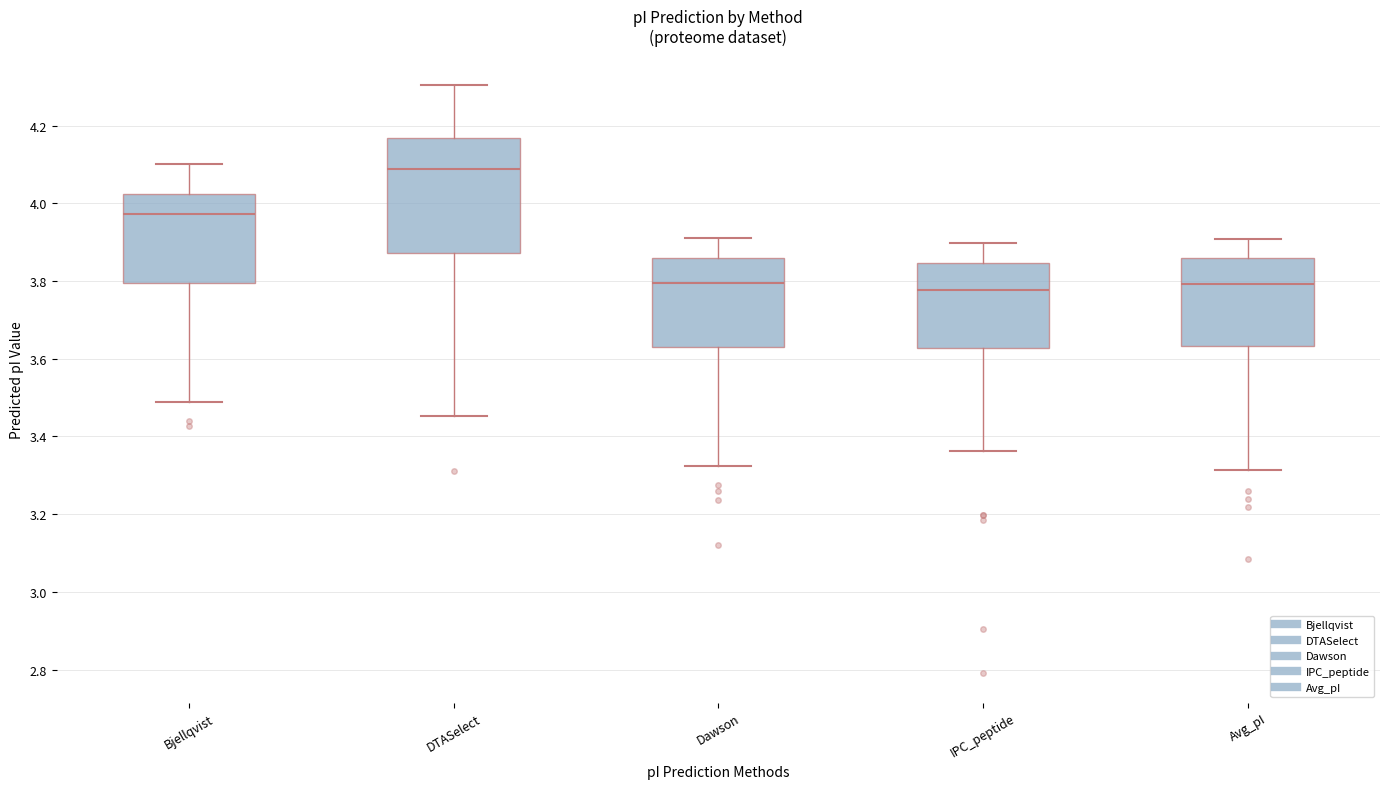

Reading left to right, read every box against the y-axis: the position of its median line, the range the box covers, and the ends of its whiskers. The values are not printed on the chart, so give them approximately, as read against the axis.

Bjellqvist: median 3.98, box 3.80 to 4.02, whiskers 3.50 to 4.10
DTASelect: median 4.08, box 3.88 to 4.16, whiskers 3.46 to 4.30
Dawson: median 3.80, box 3.64 to 3.86, whiskers 3.32 to 3.92
IPC_peptide: median 3.78, box 3.62 to 3.84, whiskers 3.36 to 3.90
Avg_pI: median 3.80, box 3.64 to 3.86, whiskers 3.32 to 3.90